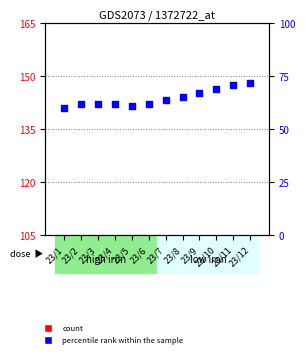

What is the total value across all series at 23/10?

163.8